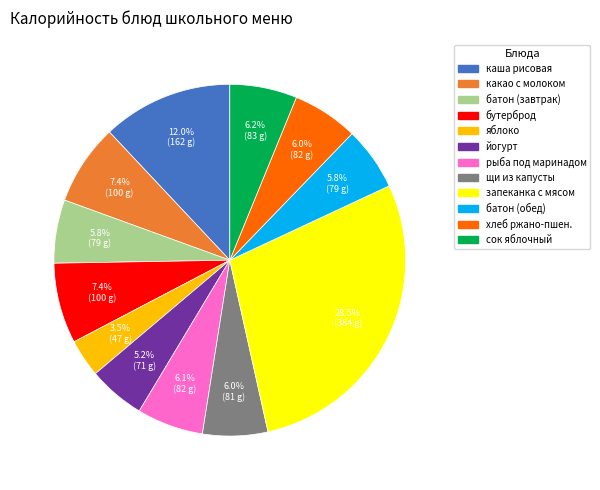

Is there a majority slice in this chart?

No